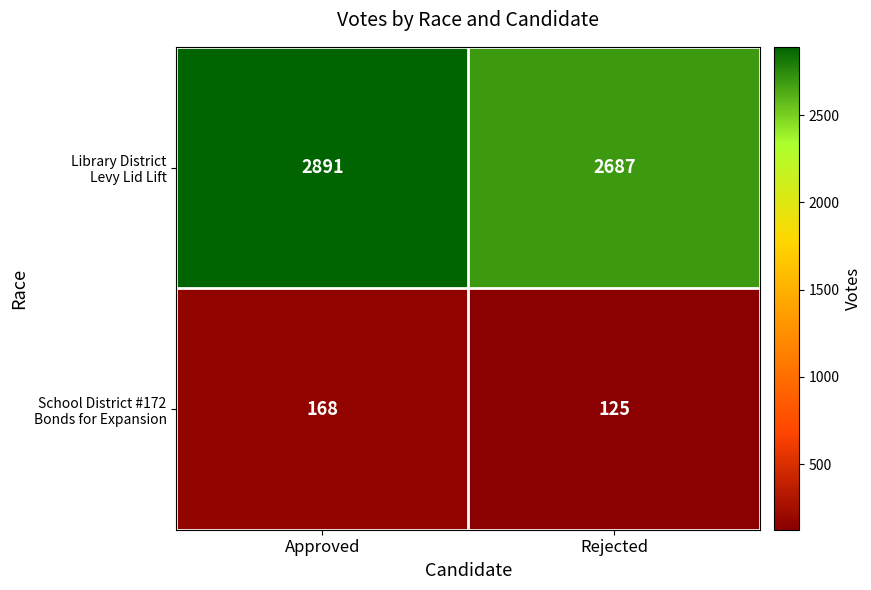

At which category is the sum across all series the highest?

Approved